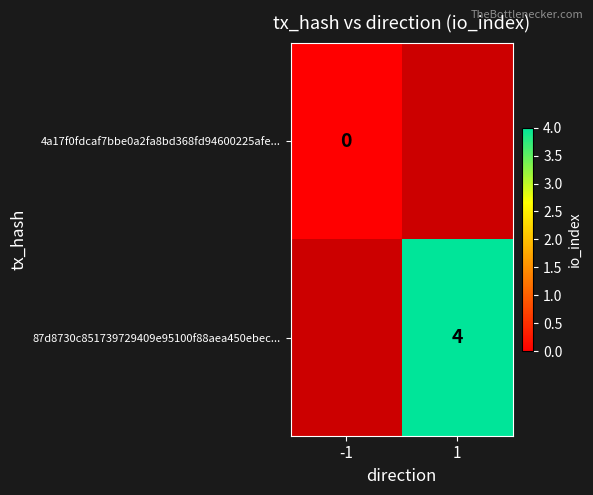

What is the maximum value shown in the chart?

4.0